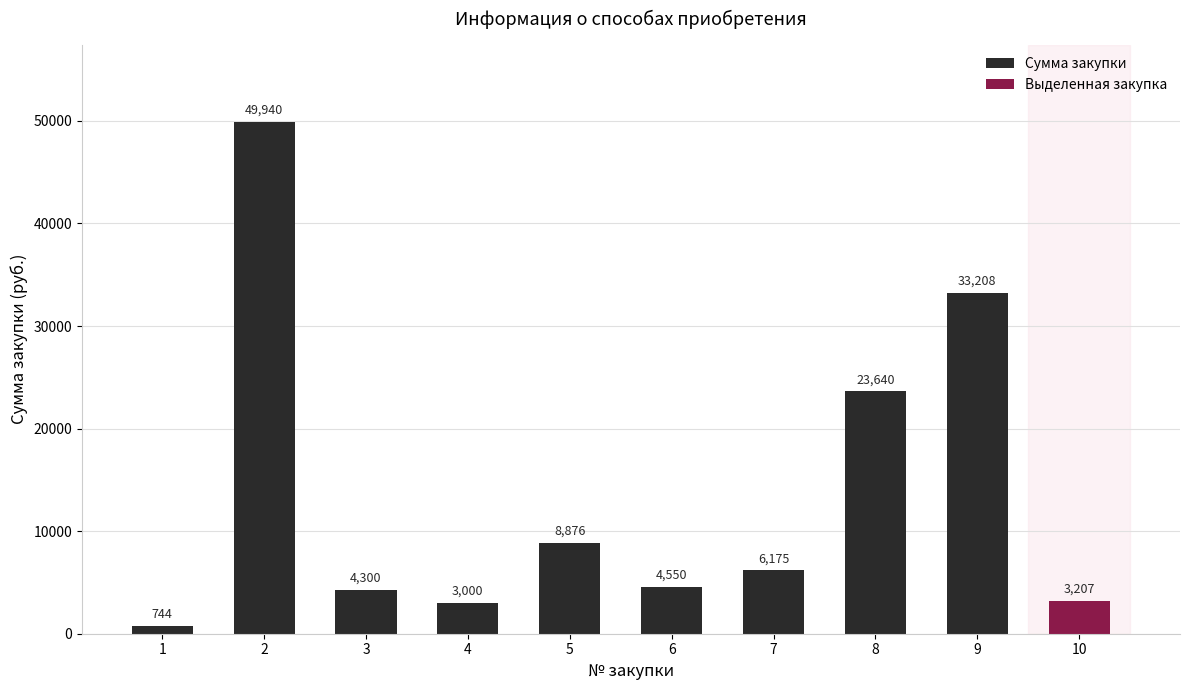

What is the average value?

13764.0